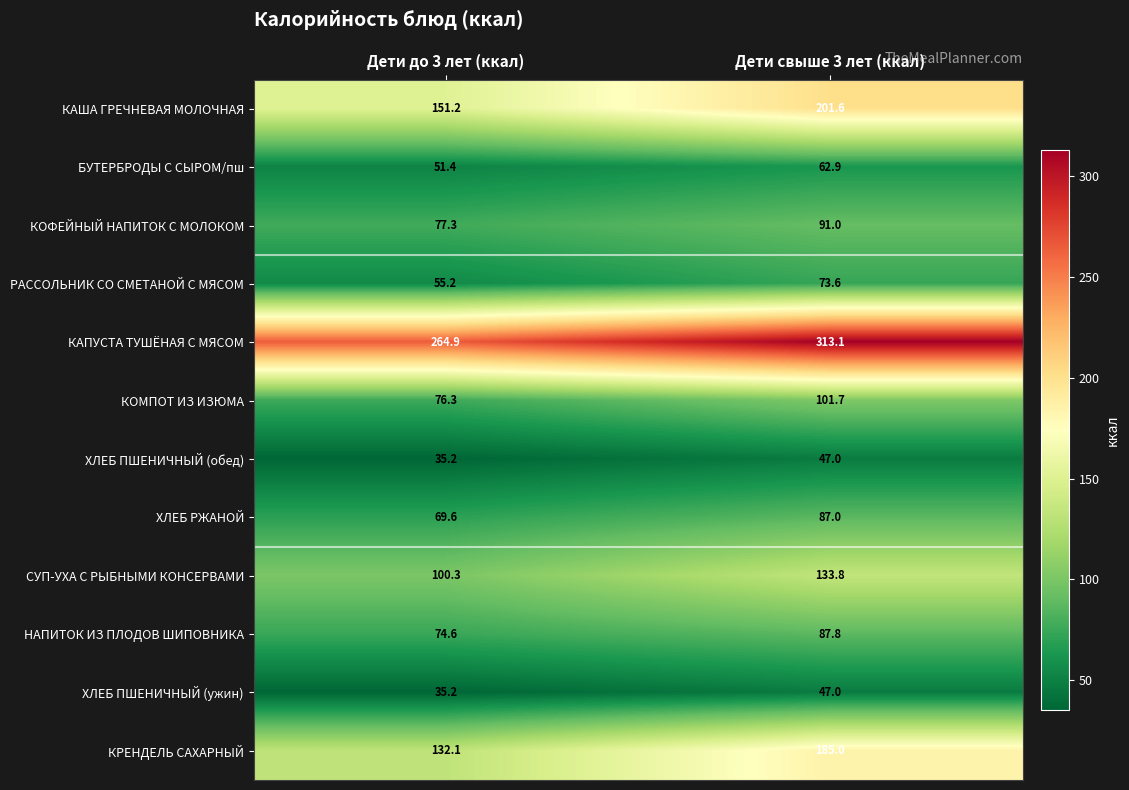

At how many categories does at least one series exceed 196?

2